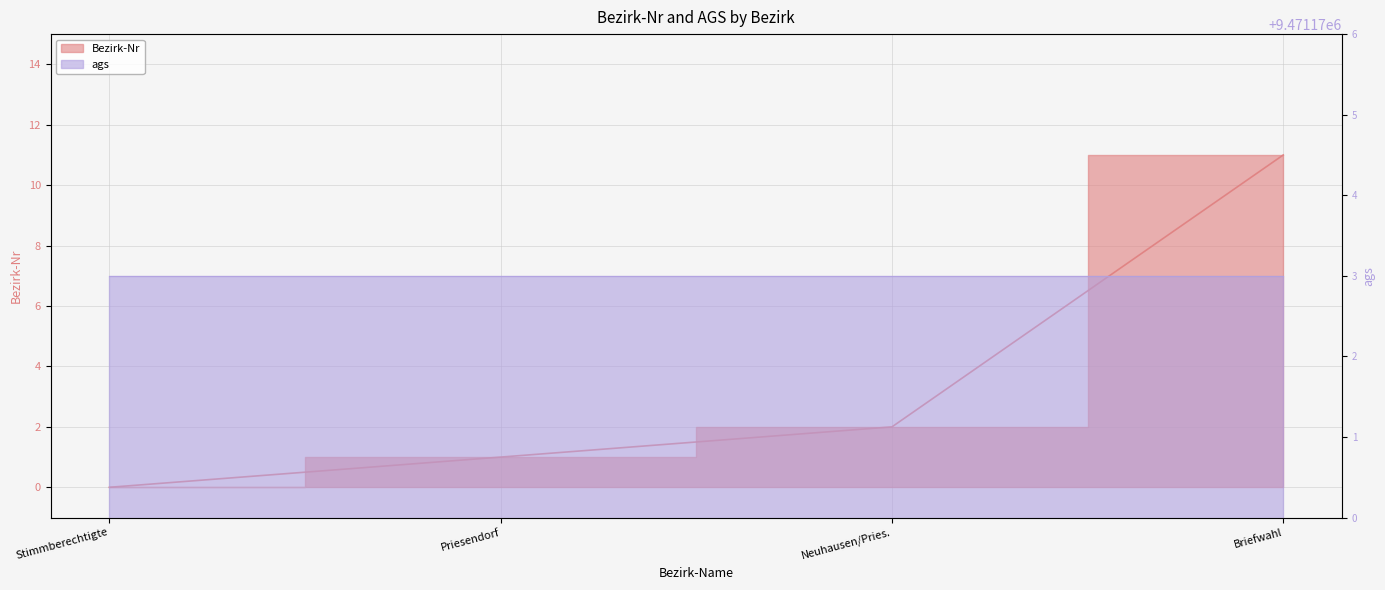

Reading left to right, list all the values displayed in this chart.

0	1	2	11